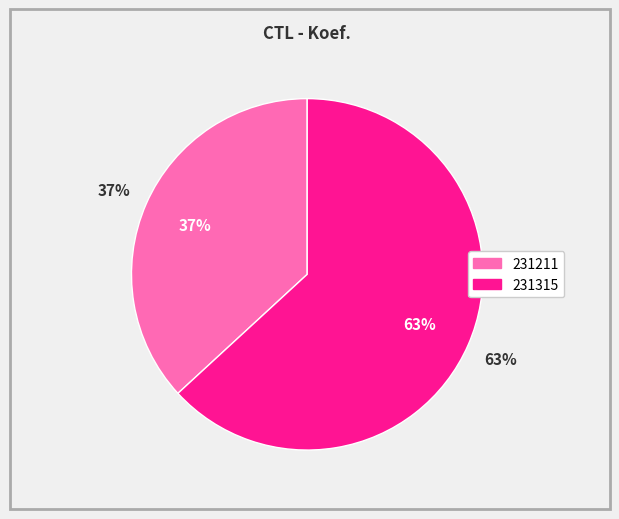

What is the majority slice?

231315